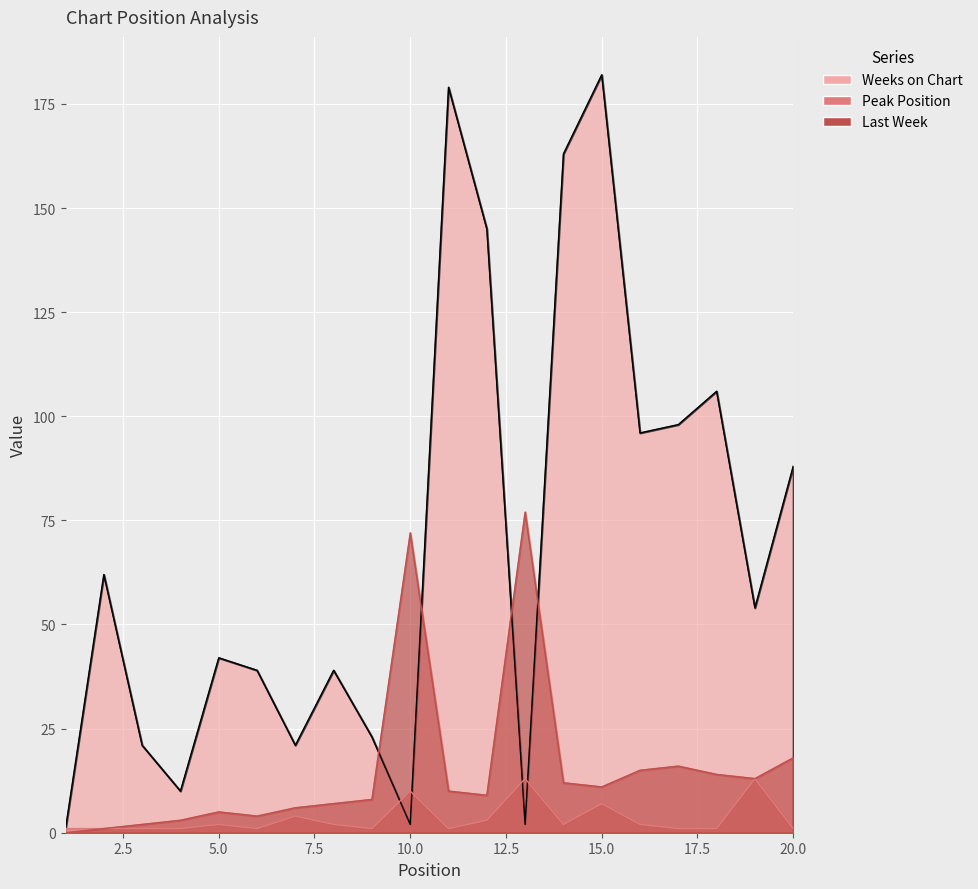

What is the value of the Last Week point at the 16th from the left?

15